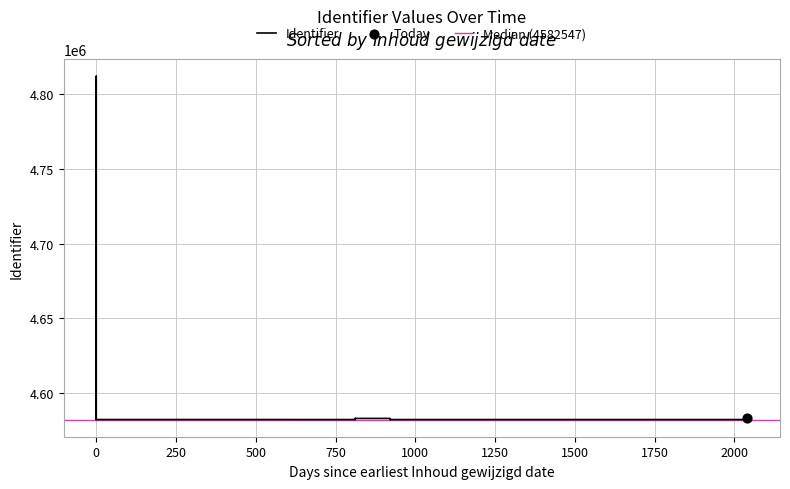

Approximately how many times larger is the value at 2021-08-26 compared to 2019-06-06?

1.0